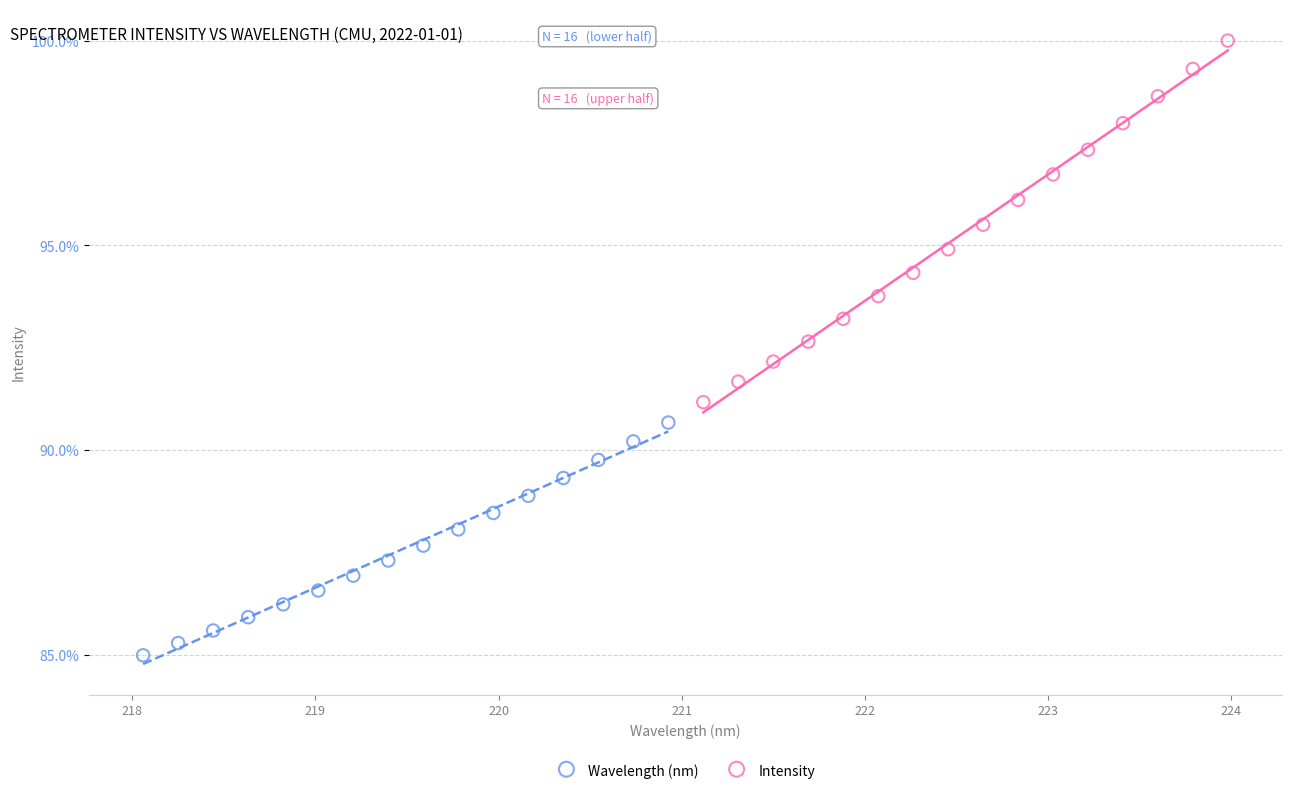

What are all the series names shown in the legend?

Wavelength (nm), Intensity